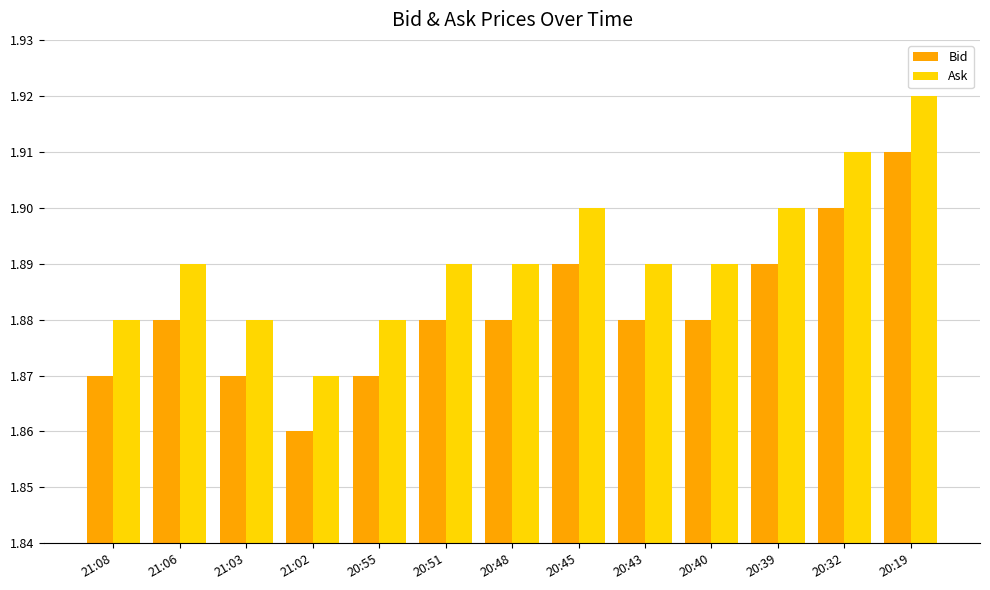

How many groups of bars are there?

13